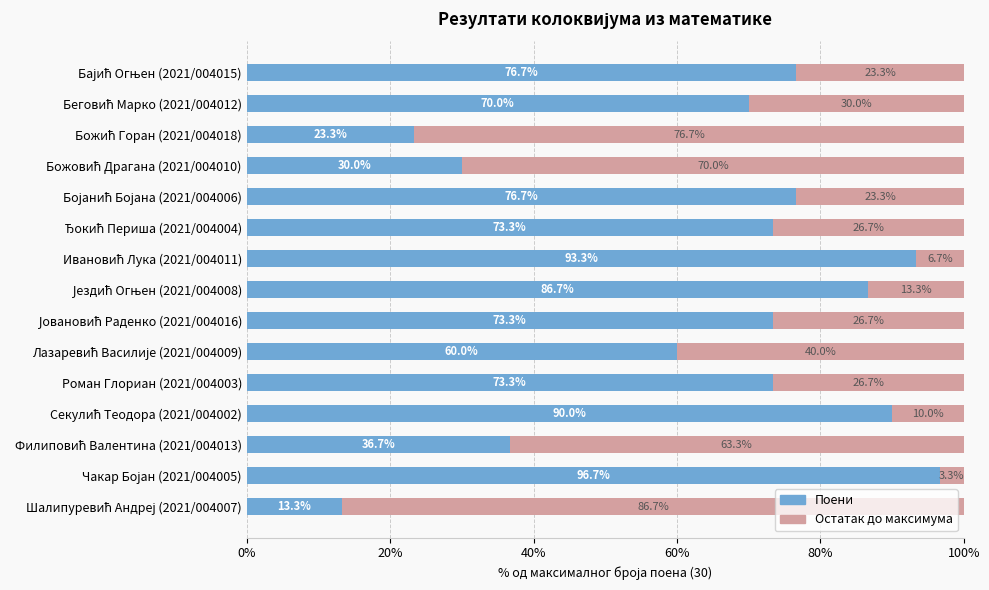

What is the highest value of the Поени series?

96.7